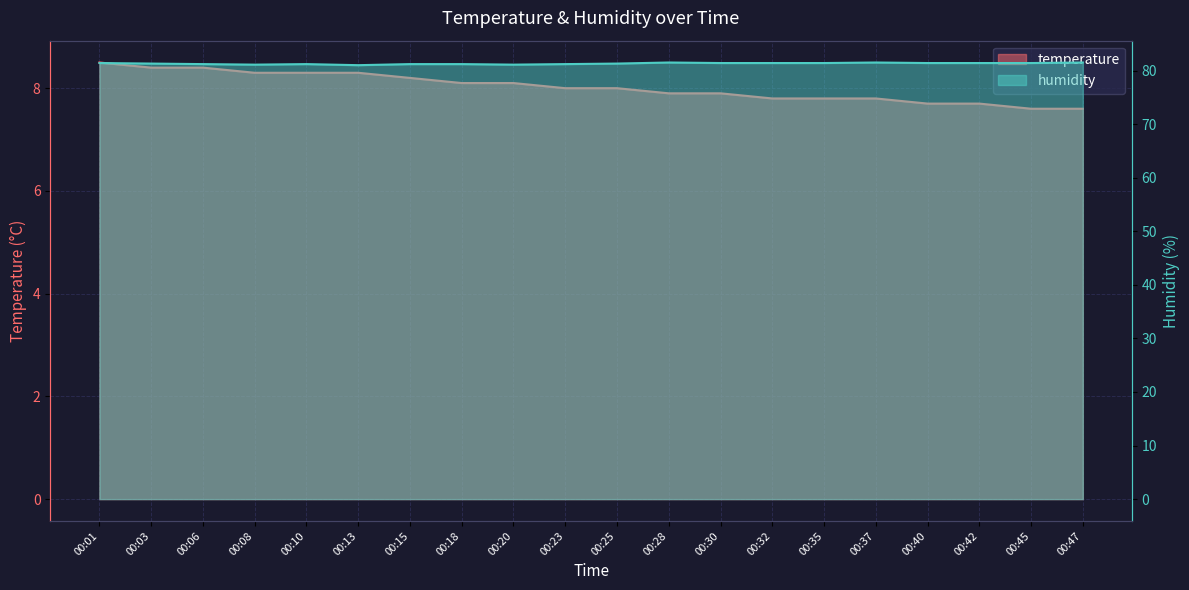

How many interior local valleys does the humidity series have?

3